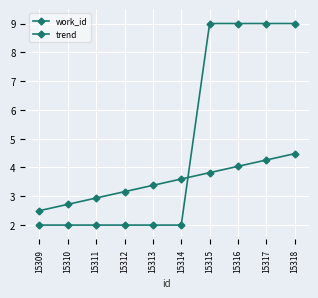

How many data points in trend are less than 3?

3